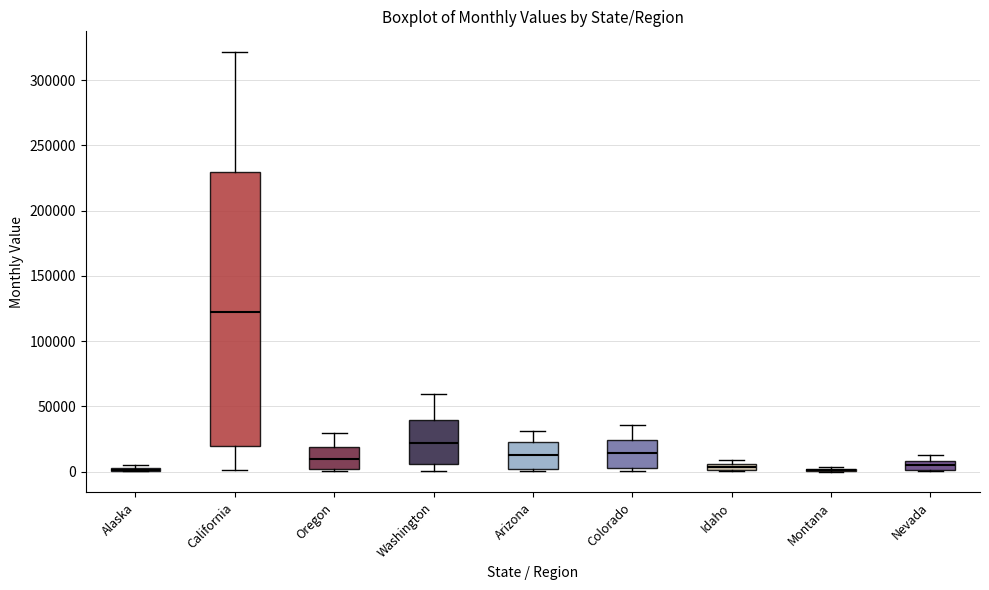

Which box is the tallest, from its lower edge to its upper edge?

California